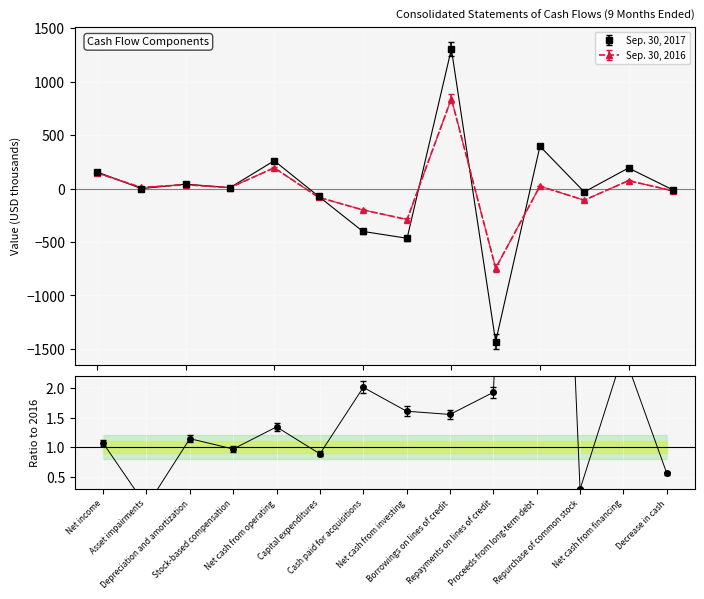

True or false: Sep. 30, 2016 and Sep. 30, 2017 cross at least once.

True